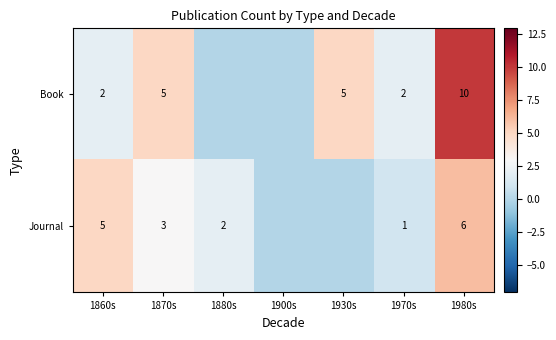

True or false: Journal has a value of 5 at 1860s.

True